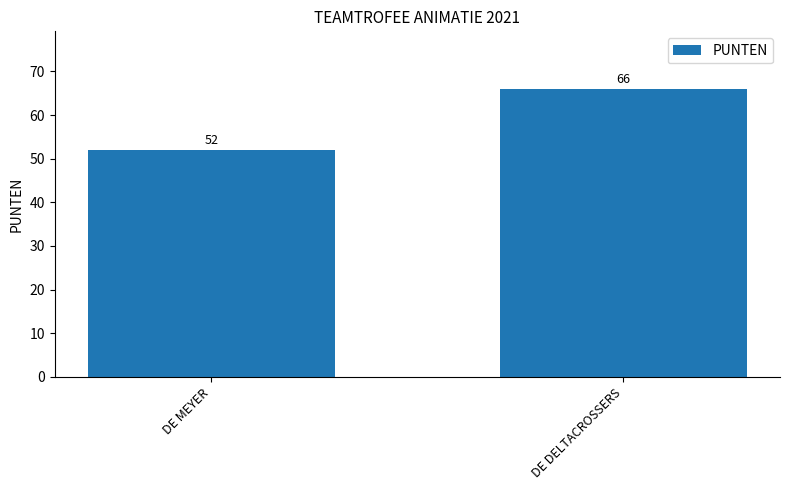

Does the chart contain stacked bars?

No